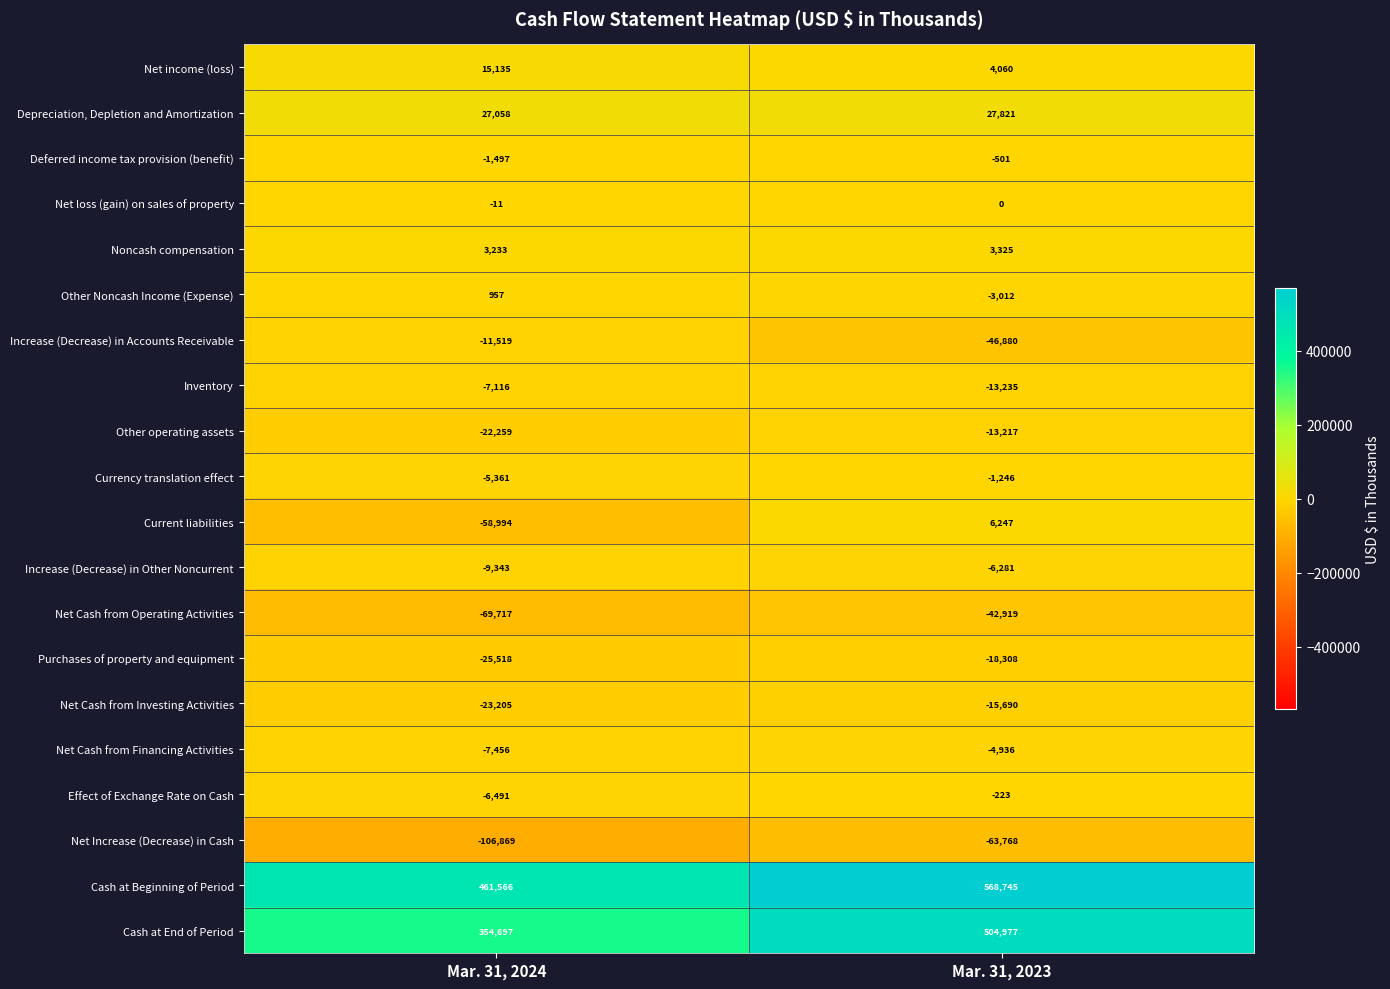

What is the approximate value of Increase (Decrease) in Accounts Receivable at Mar. 31, 2023?

-46880